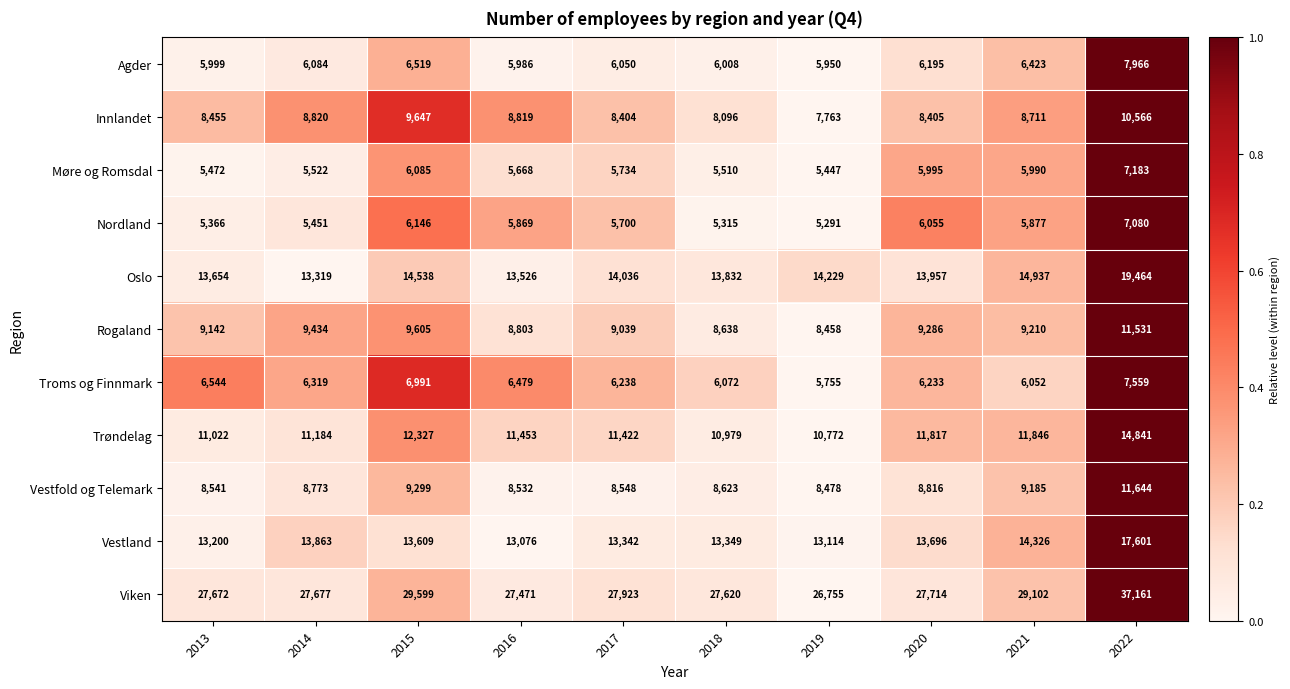

What is the spread (max minus min) of values at 2015?

23514